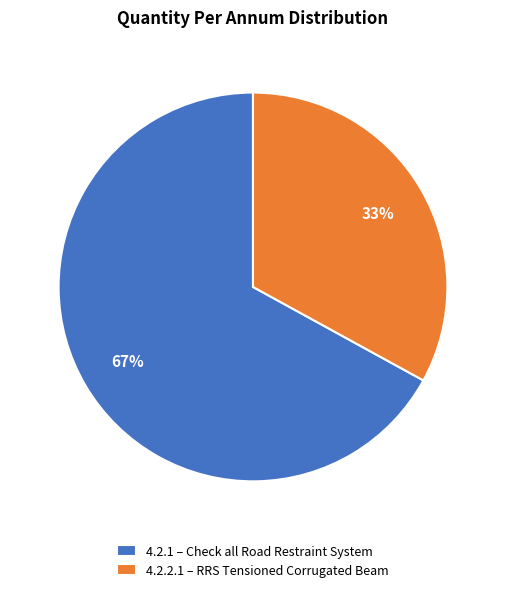

Which category accounts for the majority?

4.2.1